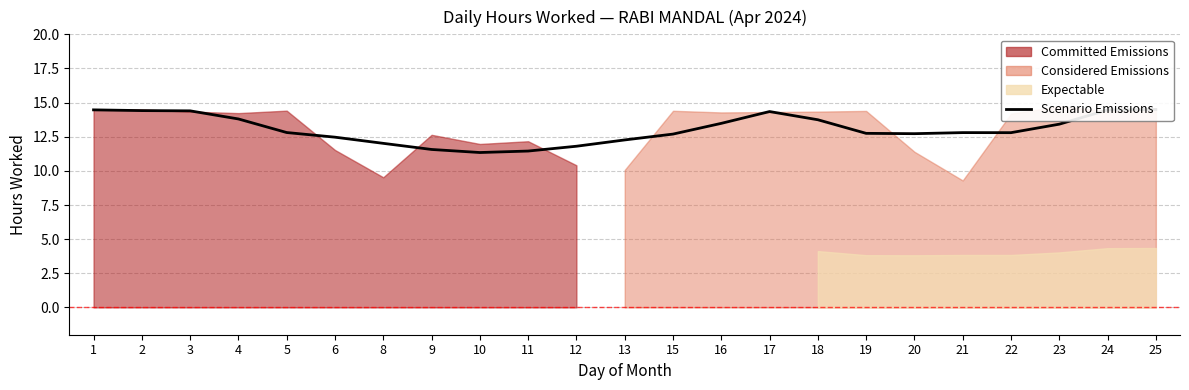

Which label corresponds to the smallest value in the chart?

10